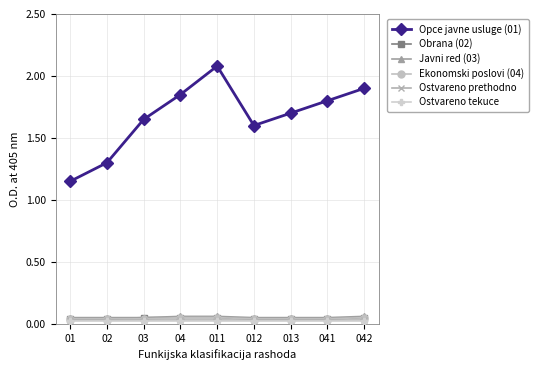

At which category is the sum across all series the highest?

011